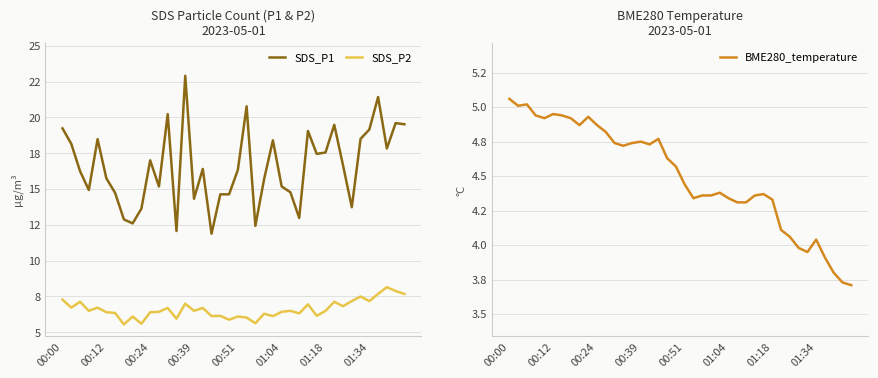

What is the difference between the second highest and second lowest values in the BME280_temperature series?

1.3